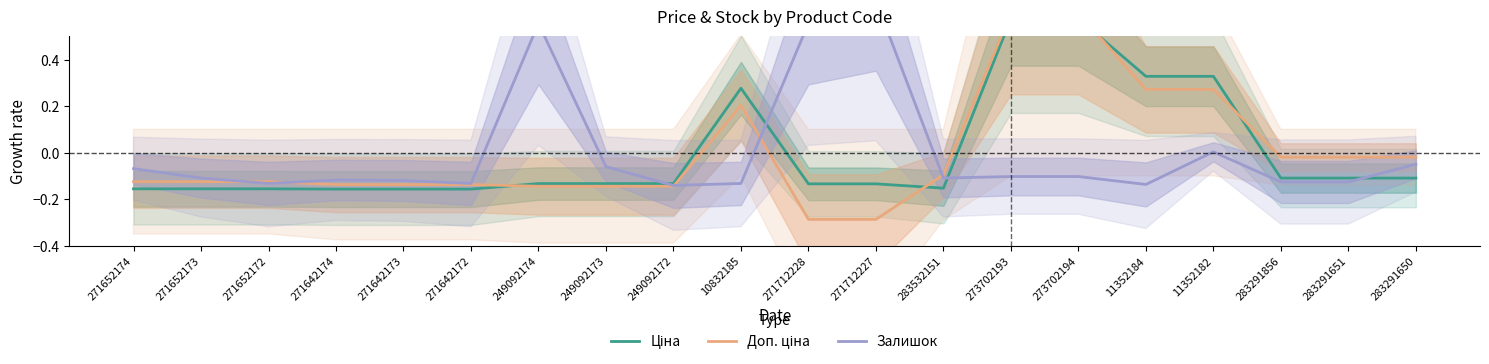

What is the label of the 20th point from the left?

283291650